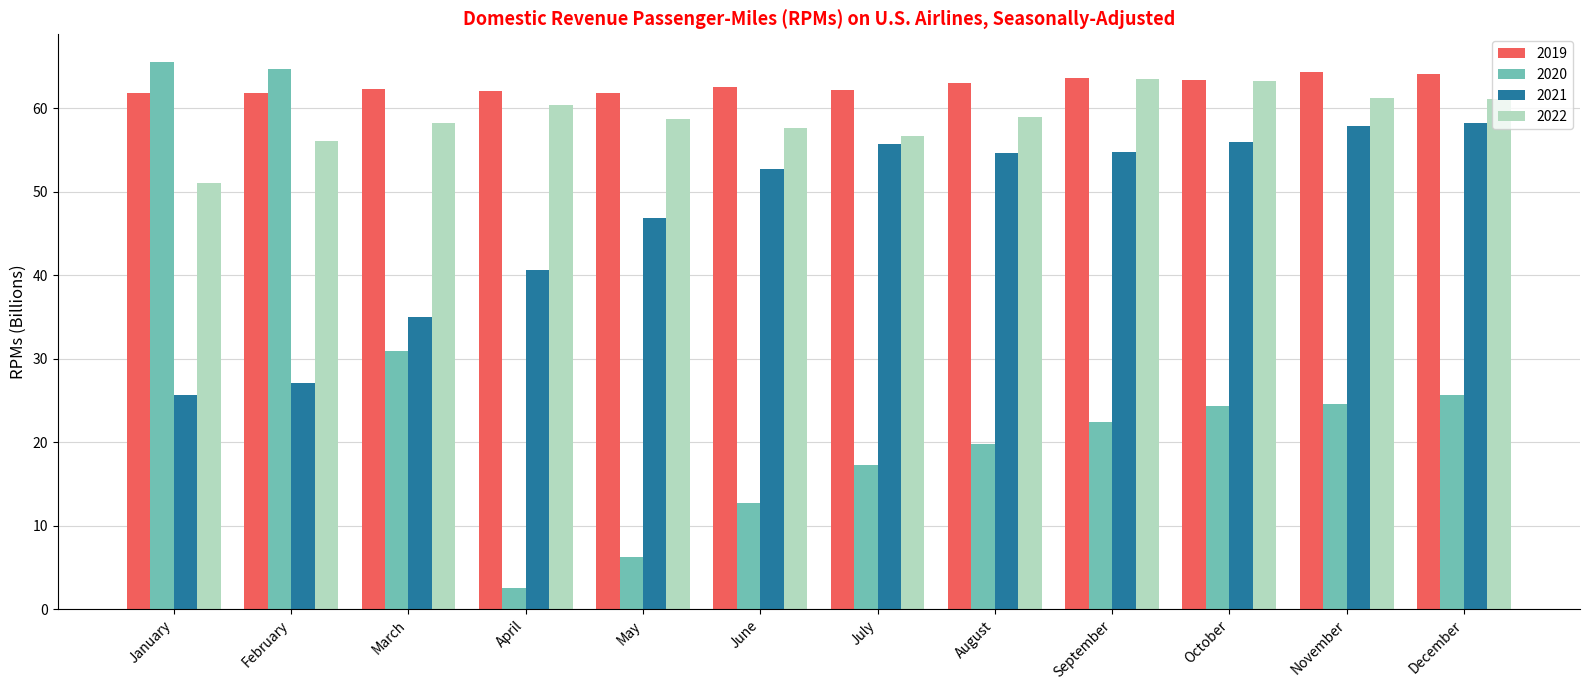

Where is 2020 nearest to the value 34?

March